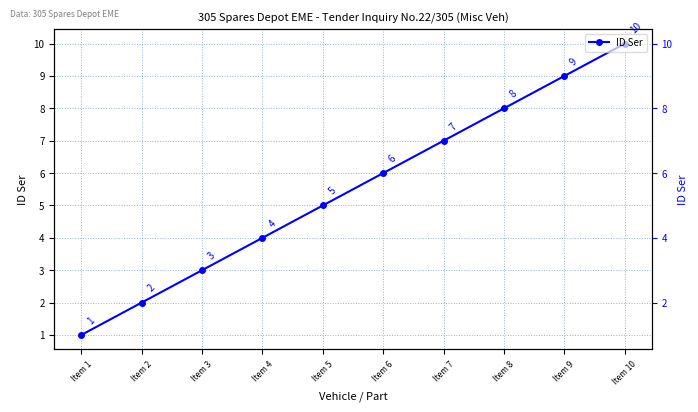

How many data points does each series have?

10